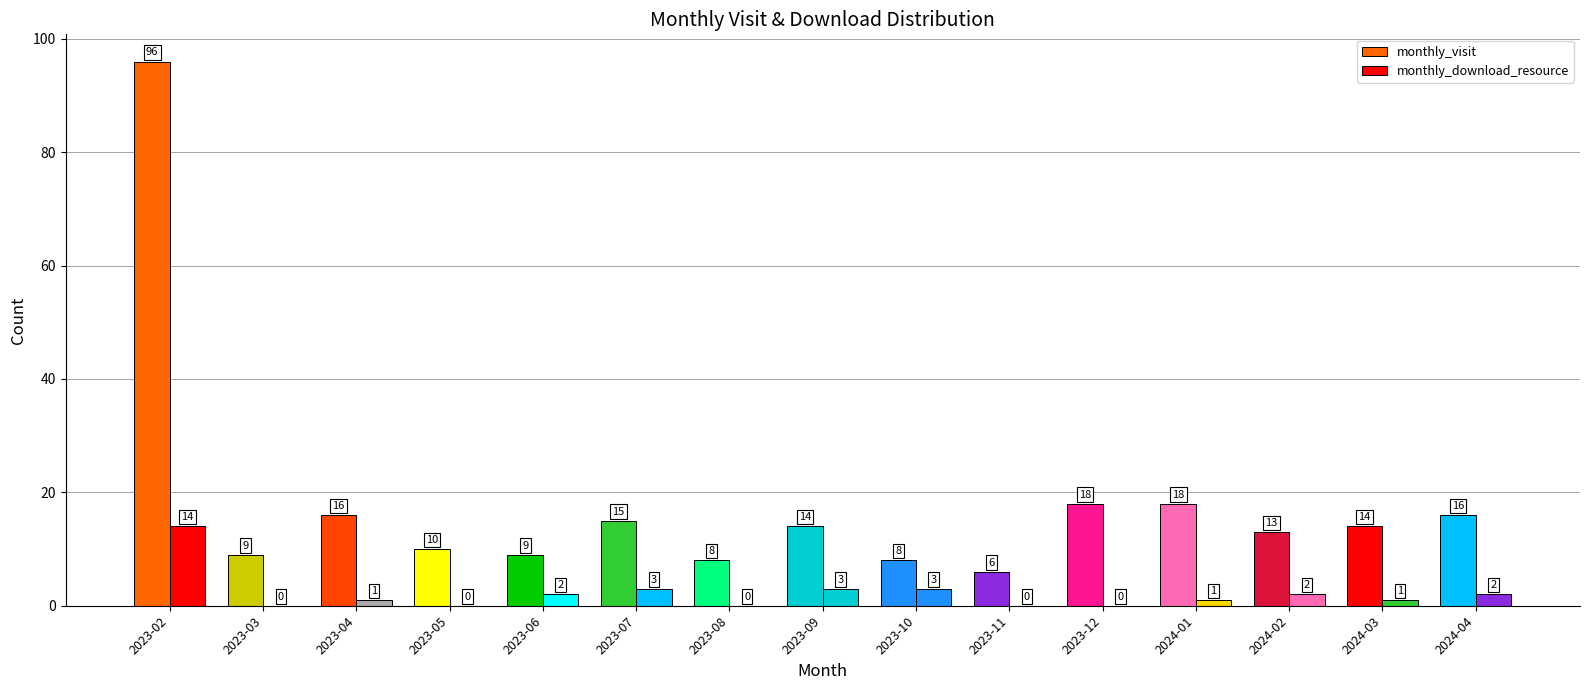

How many series are shown in this chart?

2